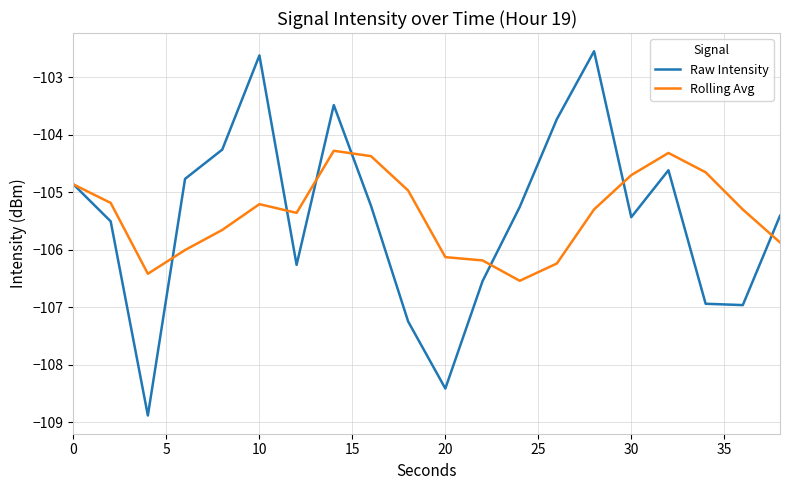

Rank the series by their maximum value, from highest to lowest.

Raw Intensity, Rolling Avg